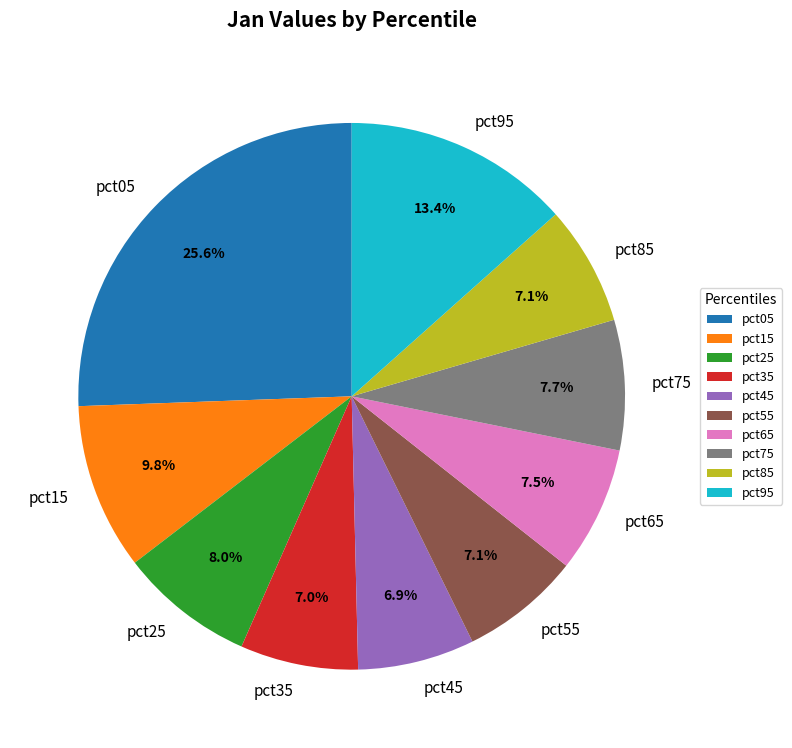

True or false: pct35 accounts for 7% of the total.

True